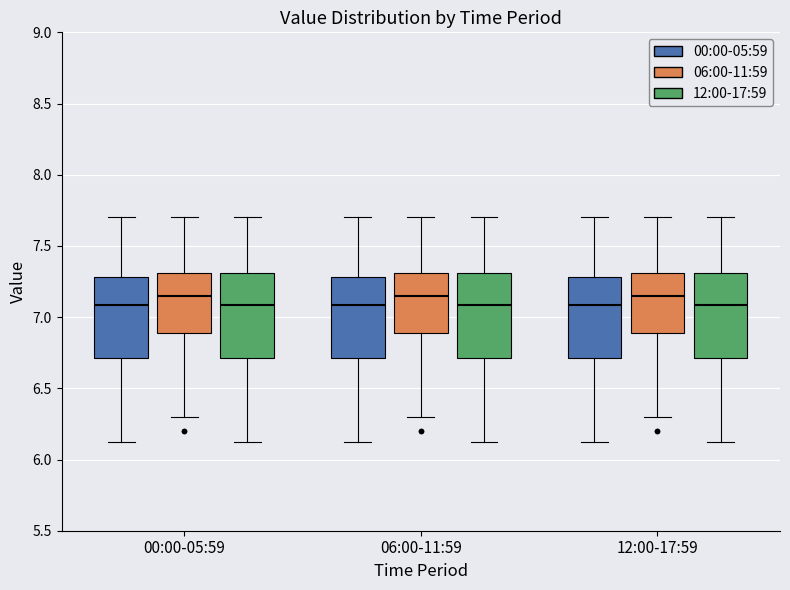

Reading left to right, transcribe this box plot: for each box, give where its median line is, the range the box spans, and where its two whiskers end, as read against the y-axis. The values are not printed on the chart, so give them approximately, as read against the axis.

00:00-05:59 (00:00-05:59): median 7.10, box 6.70 to 7.30, whiskers 6.10 to 7.70
00:00-05:59 (06:00-11:59): median 7.15, box 6.90 to 7.30, whiskers 6.30 to 7.70
00:00-05:59 (12:00-17:59): median 7.10, box 6.70 to 7.30, whiskers 6.10 to 7.70
06:00-11:59 (00:00-05:59): median 7.10, box 6.70 to 7.30, whiskers 6.10 to 7.70
06:00-11:59 (06:00-11:59): median 7.15, box 6.90 to 7.30, whiskers 6.30 to 7.70
06:00-11:59 (12:00-17:59): median 7.10, box 6.70 to 7.30, whiskers 6.10 to 7.70
12:00-17:59 (00:00-05:59): median 7.10, box 6.70 to 7.30, whiskers 6.10 to 7.70
12:00-17:59 (06:00-11:59): median 7.15, box 6.90 to 7.30, whiskers 6.30 to 7.70
12:00-17:59 (12:00-17:59): median 7.10, box 6.70 to 7.30, whiskers 6.10 to 7.70